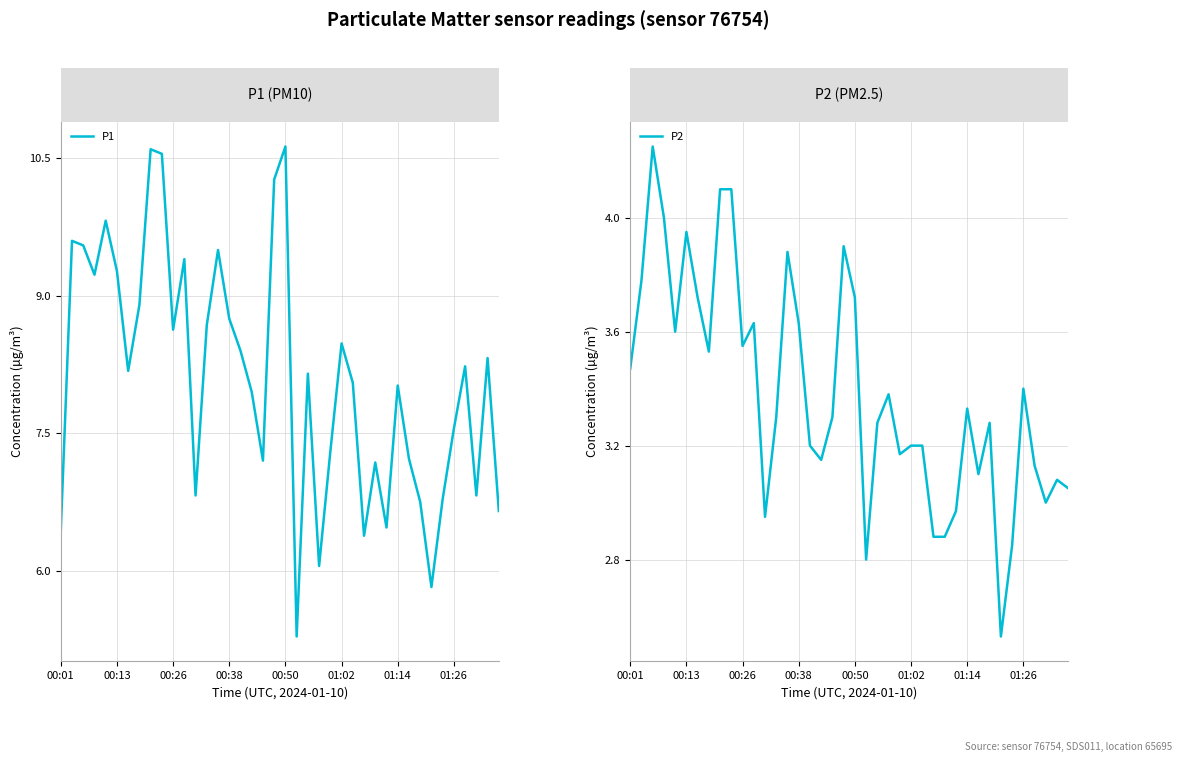

Between 19 and 12, which is larger?

19